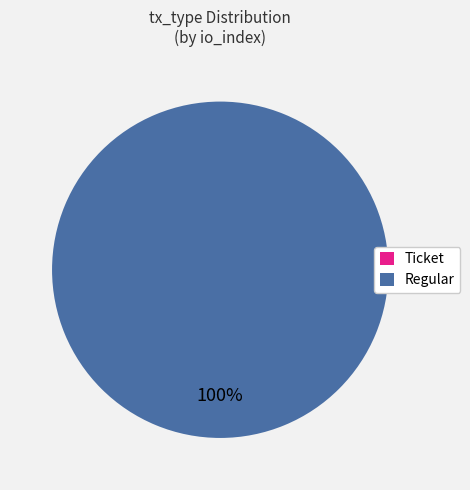

Count the number of slices in the pie.

2